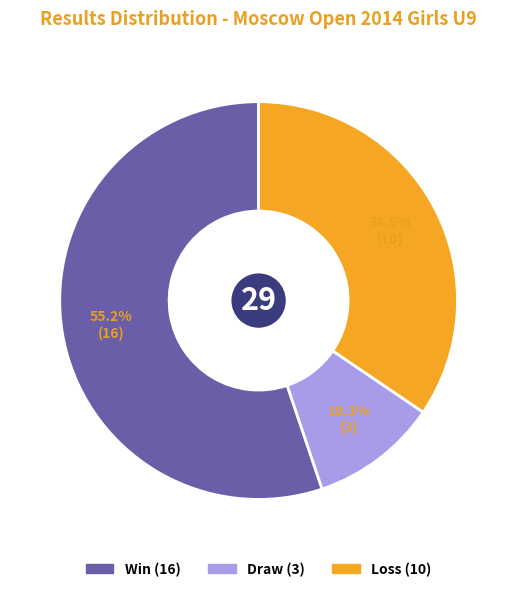

Does any single category account for the majority?

Yes